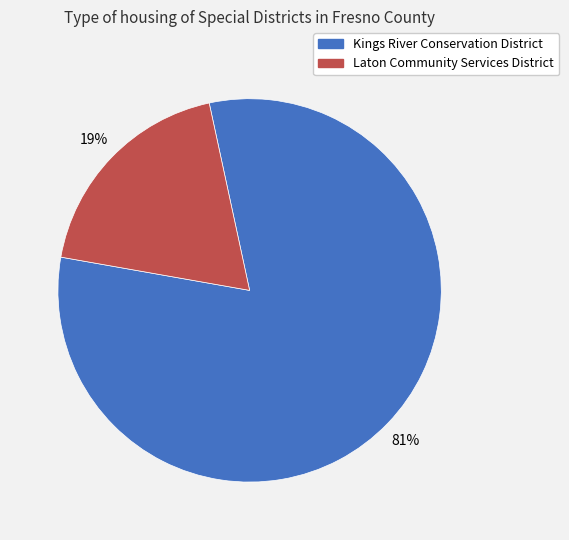

Do Kings River Conservation District and Laton Community Services District together represent more than half of the pie?

Yes